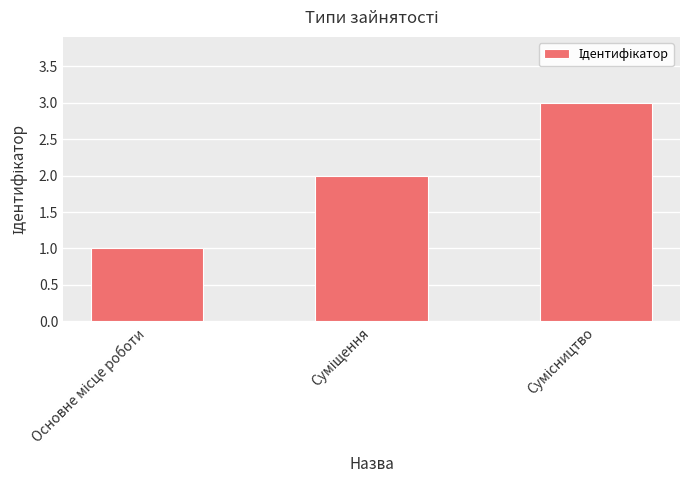

How many values are between 1 and 3?

3